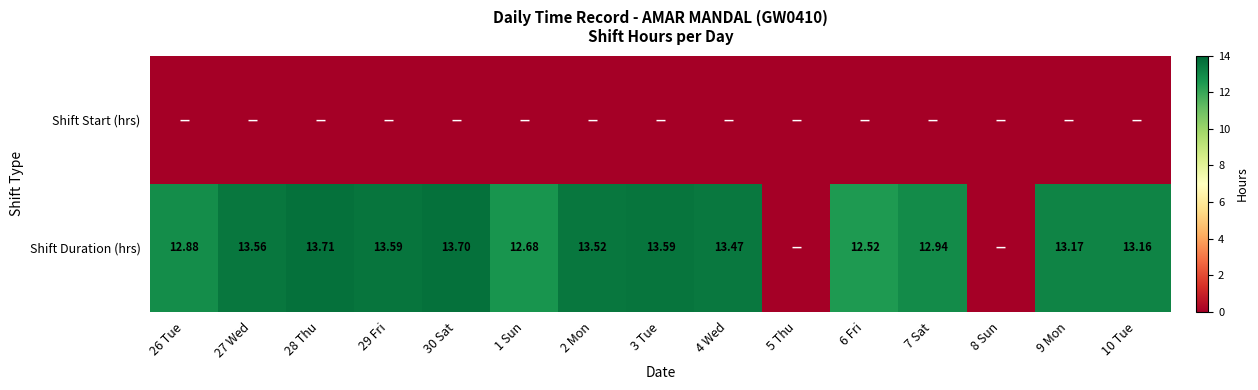

Rank the series at 8 Sun from highest to lowest value.

Shift Start (hrs), Shift Duration (hrs)